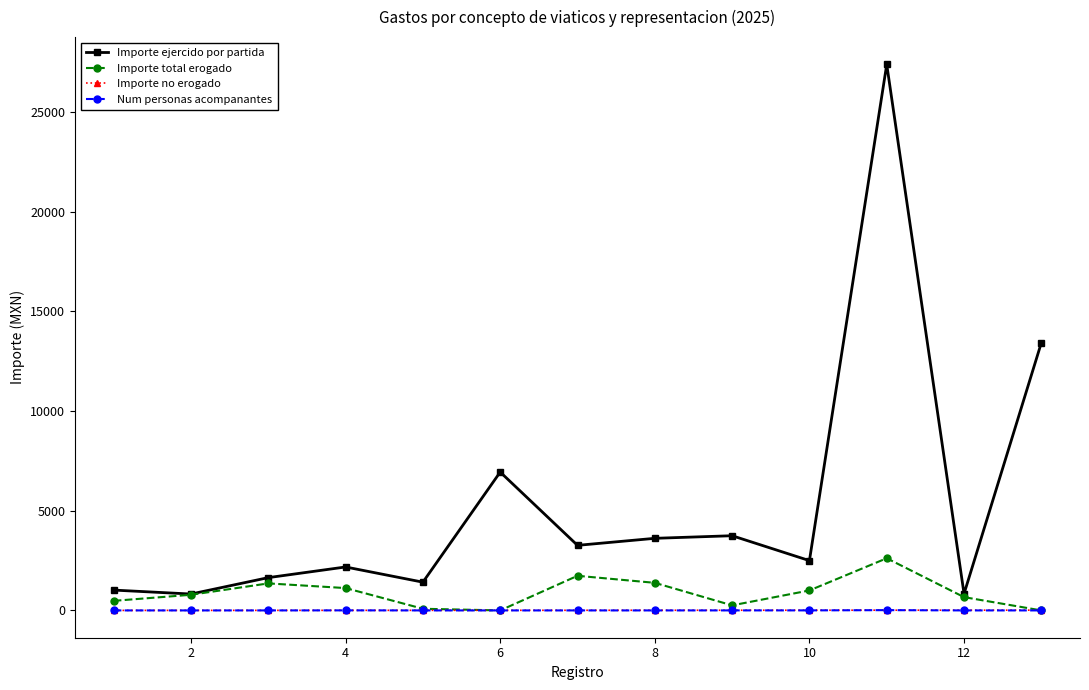

What are all the series names shown in the legend?

Importe ejercido por partida, Importe total erogado, Importe no erogado, Num personas acompanantes